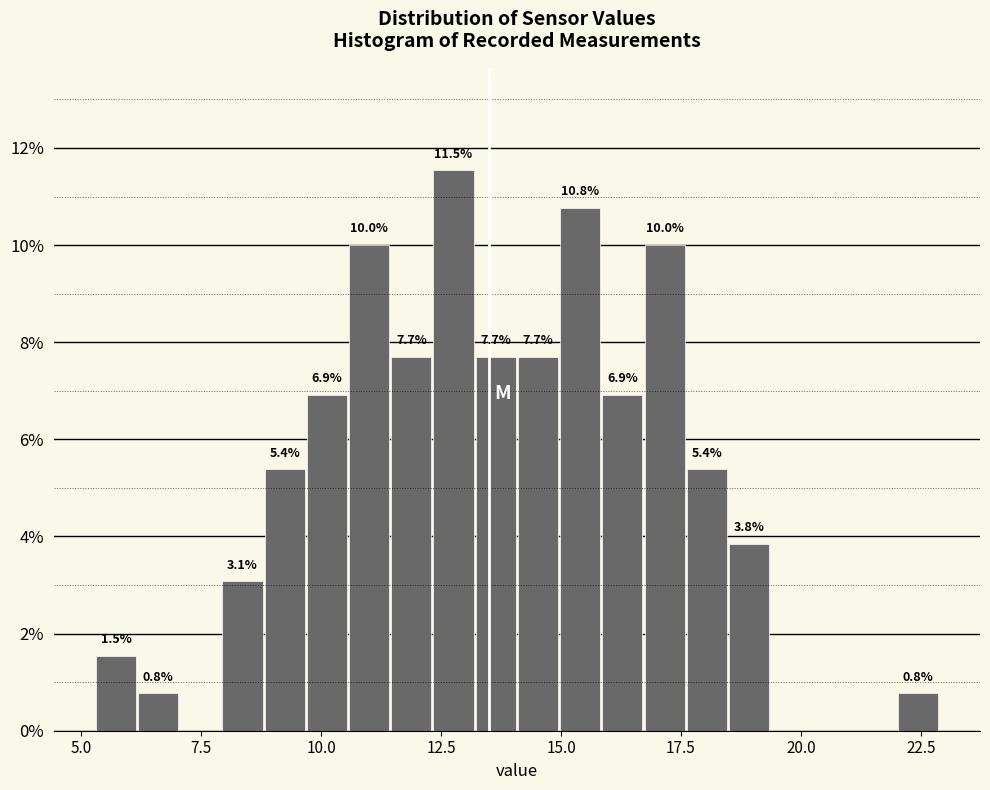

Around what value on the x-axis is the tallest bar? Give the approximate position of its centre, as read against the axis.

13.0